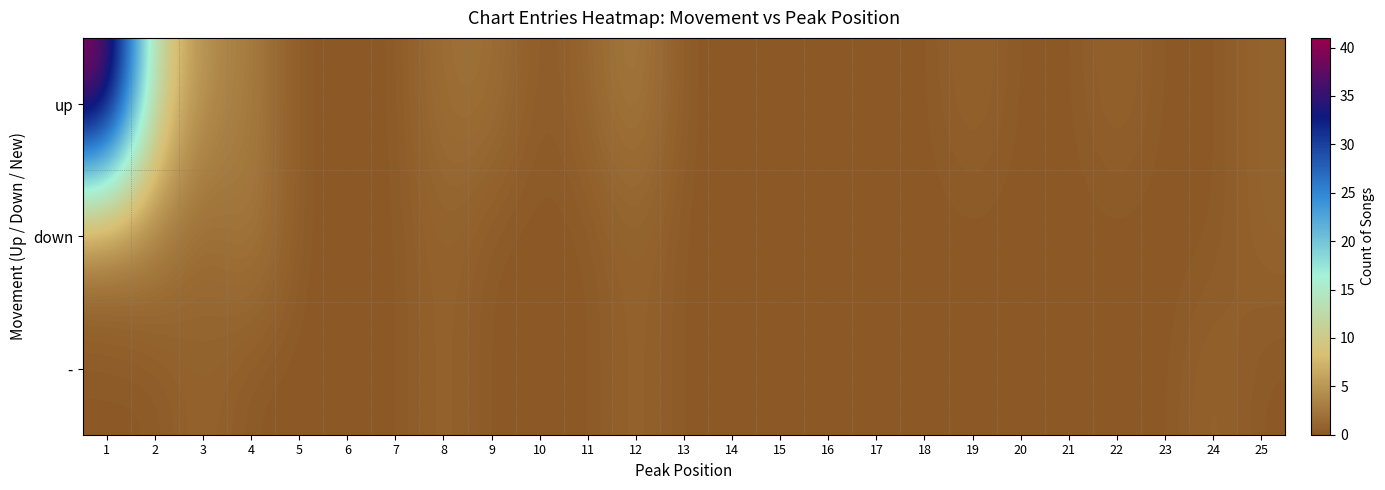

Which series changed the most between 4 and 22?

down